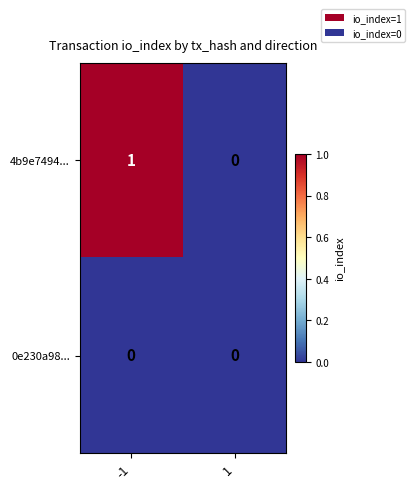

Rank the series by their maximum value, from lowest to highest.

0e230a98..., 4b9e7494...